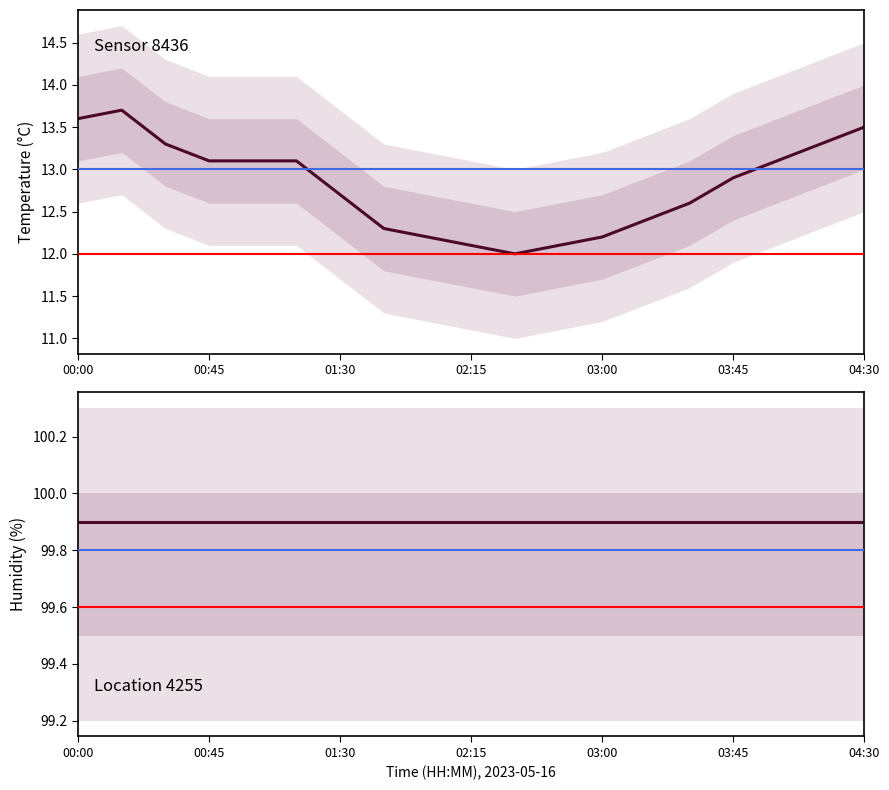

Rank the series by their maximum value, from lowest to highest.

temperature, humidity